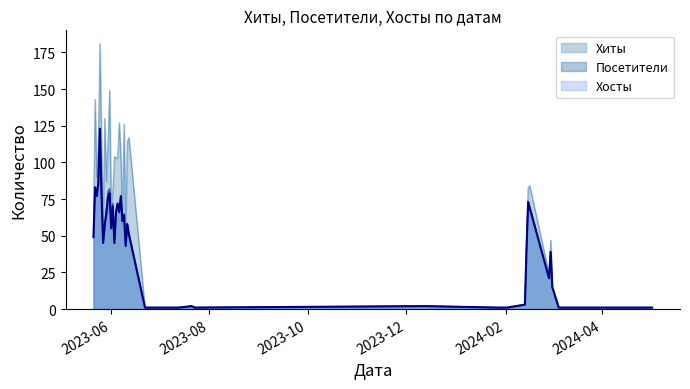

At which category does the chart reach its minimum across all series?

2024-05-02